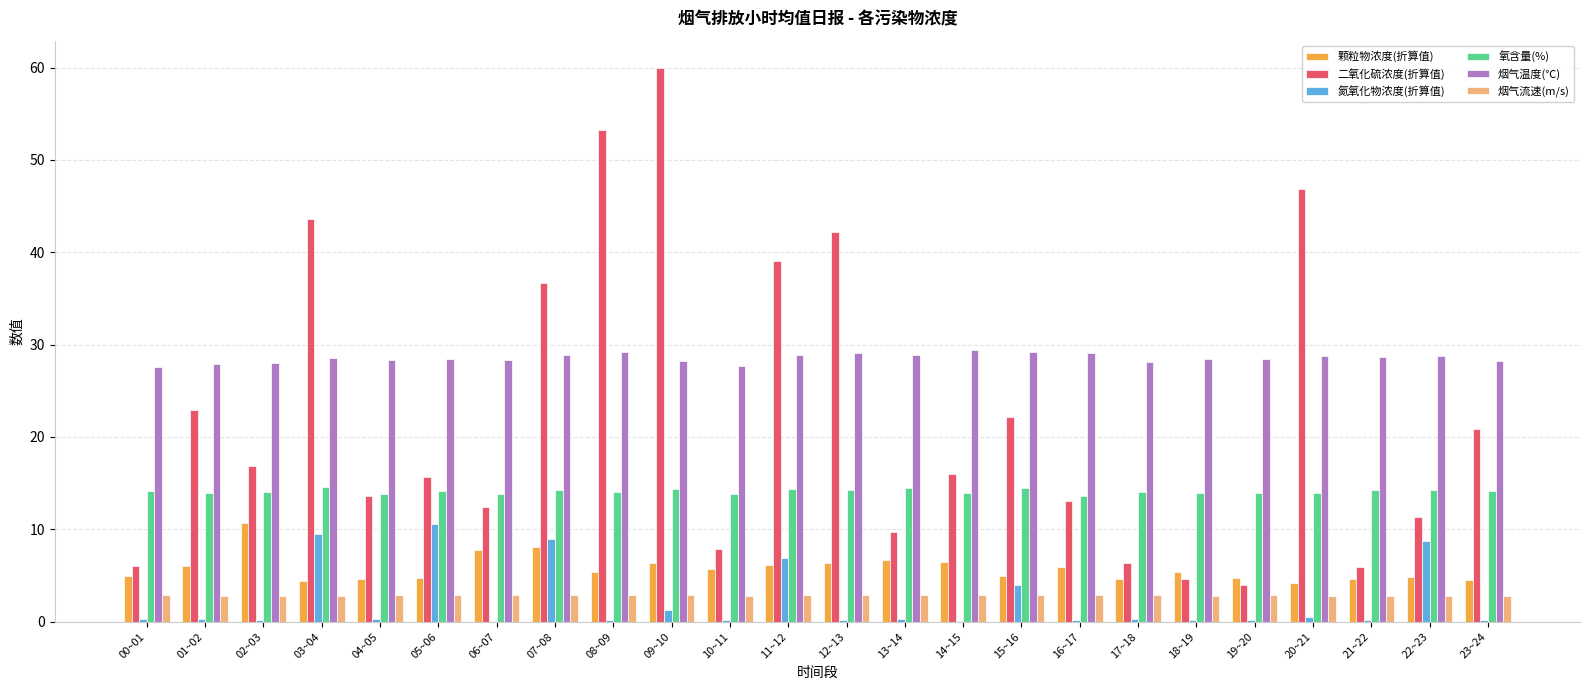

What are all the series names shown in the legend?

颗粒物浓度(折算值), 二氧化硫浓度(折算值), 氮氧化物浓度(折算值), 氧含量(%), 烟气温度(℃), 烟气流速(m/s)